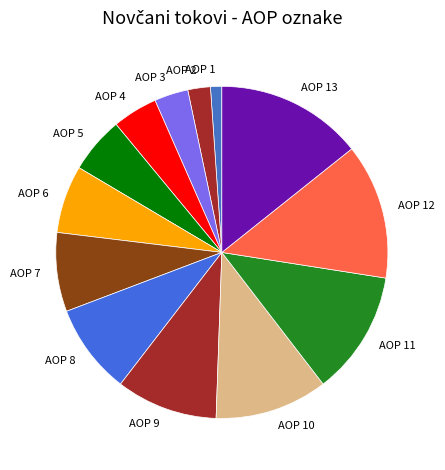

Which slice is the smallest?

AOP 1